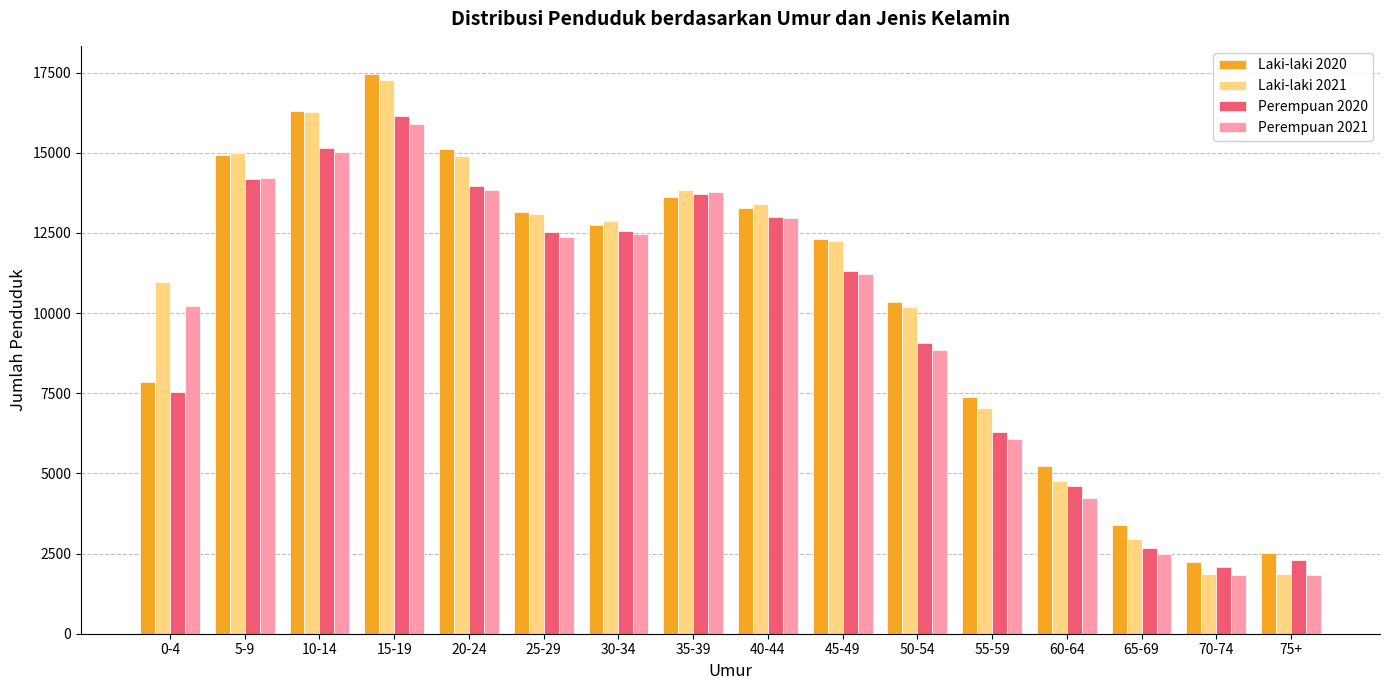

Where does the Perempuan 2020 series first go above 12518?

5-9